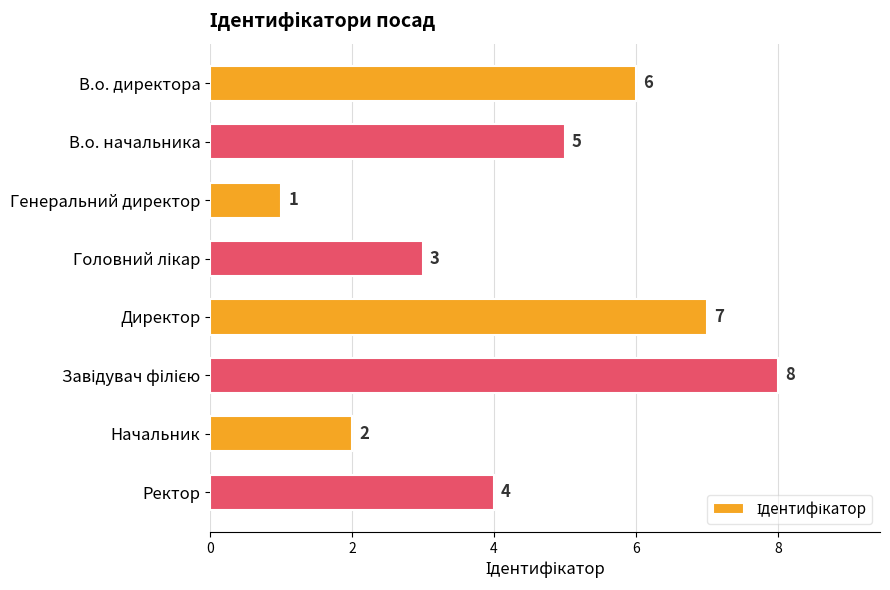

Reading top to bottom, list all the values displayed in this chart.

6	5	1	3	7	8	2	4